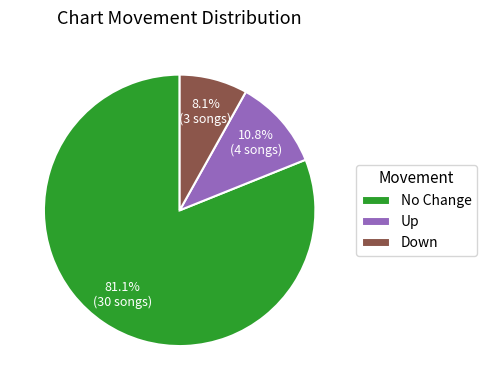

What percentage is NOT represented by Up?

89.2%